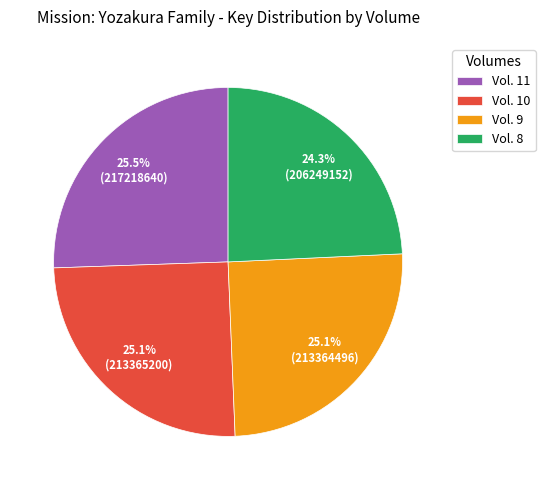

To the nearest percent, what is the average slice percentage?

25%